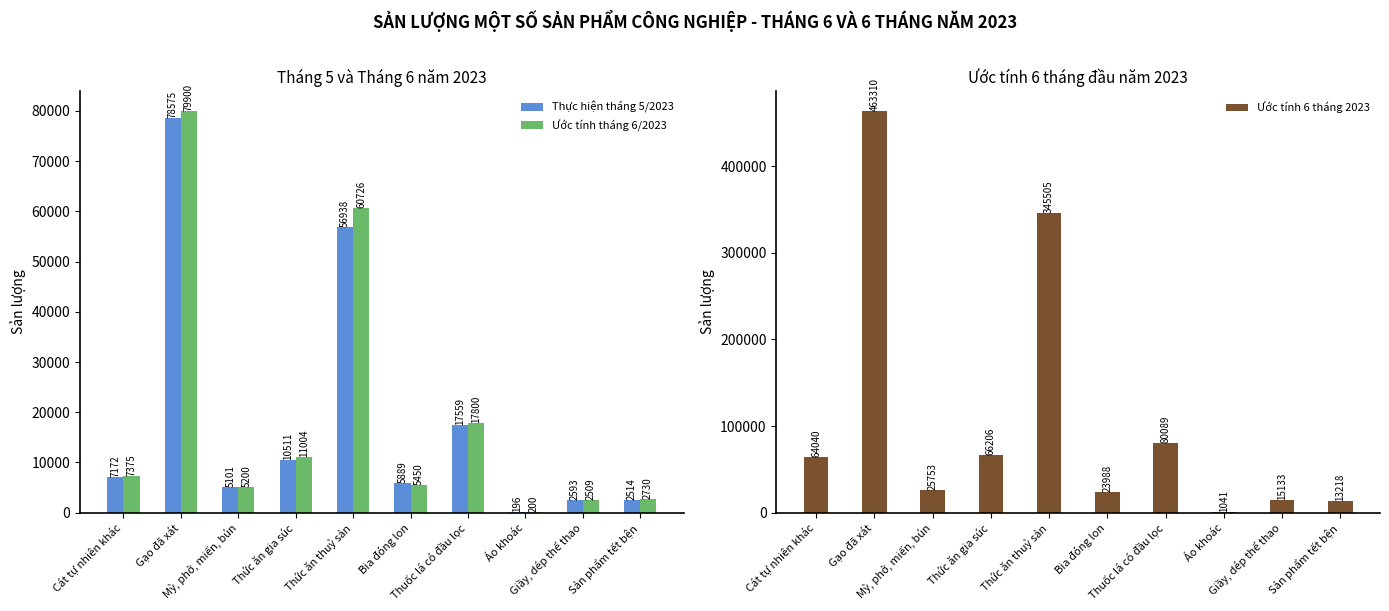

Reading right to left, list all the values displayed in this chart.

Thực hiện tháng 5/2023: Sản phẩm tết bện=2514.0	Giầy, dép thể thao=2593.0	Áo khoác=196.0	Thuốc lá có đầu lọc=17559.0	Bia đóng lon=5889.0	Thức ăn thuỷ sản=56938.0	Thức ăn gia súc=10511.0	Mỳ, phở, miến, bún=5101.0	Gạo đã xát=78575.0	Cát tự nhiên khác=7172.0
Ước tính tháng 6/2023: Sản phẩm tết bện=2730.0	Giầy, dép thể thao=2509.0	Áo khoác=199.5	Thuốc lá có đầu lọc=17800.0	Bia đóng lon=5450.0	Thức ăn thuỷ sản=60726.0	Thức ăn gia súc=11004.0	Mỳ, phở, miến, bún=5200.0	Gạo đã xát=79900.0	Cát tự nhiên khác=7375.0
Ước tính 6 tháng 2023: Sản phẩm tết bện=13218.0	Giầy, dép thể thao=15133.0	Áo khoác=1041.0	Thuốc lá có đầu lọc=80089.0	Bia đóng lon=23988.0	Thức ăn thuỷ sản=345505.0	Thức ăn gia súc=66206.0	Mỳ, phở, miến, bún=25753.0	Gạo đã xát=463310.0	Cát tự nhiên khác=64040.0